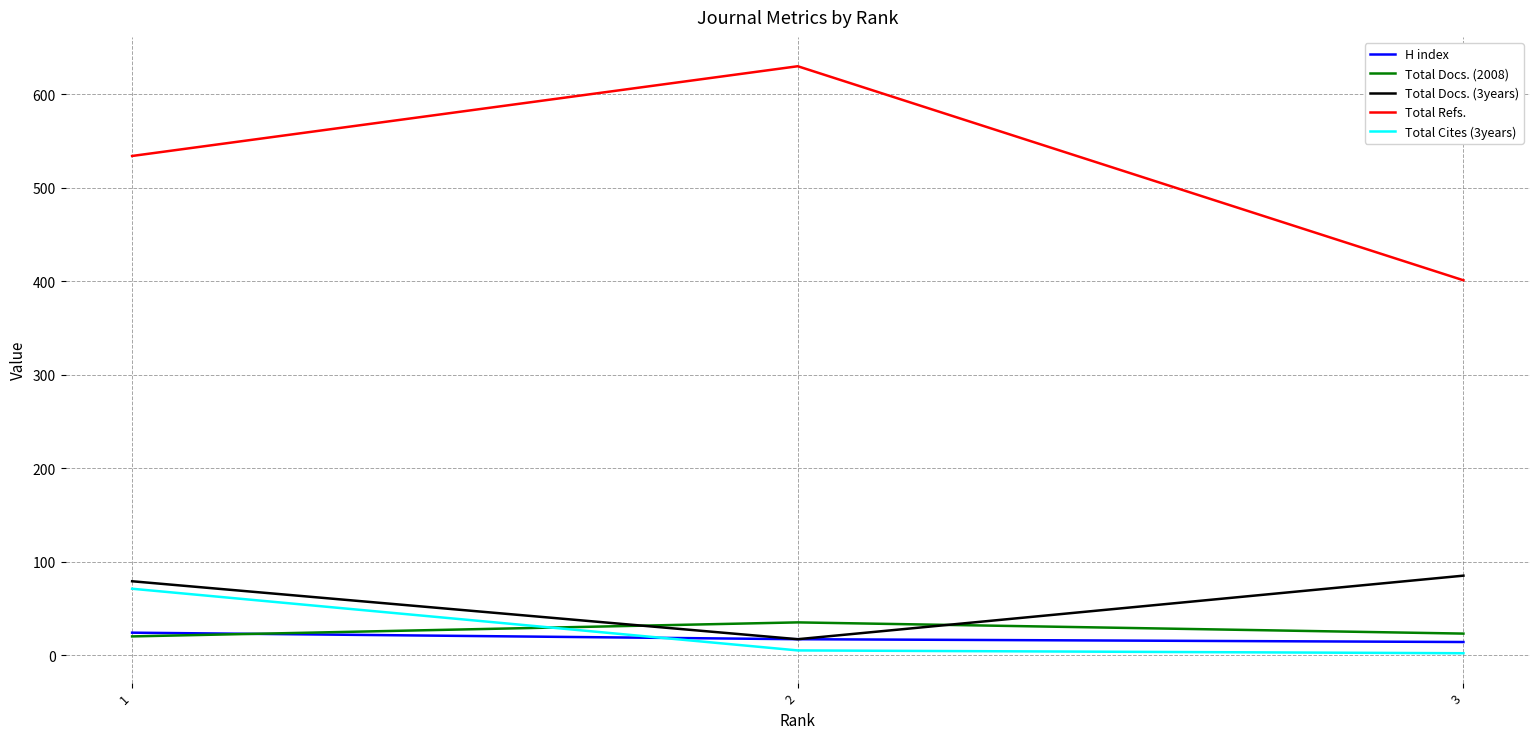

The H index series shows 17 at 2. True or false?

True